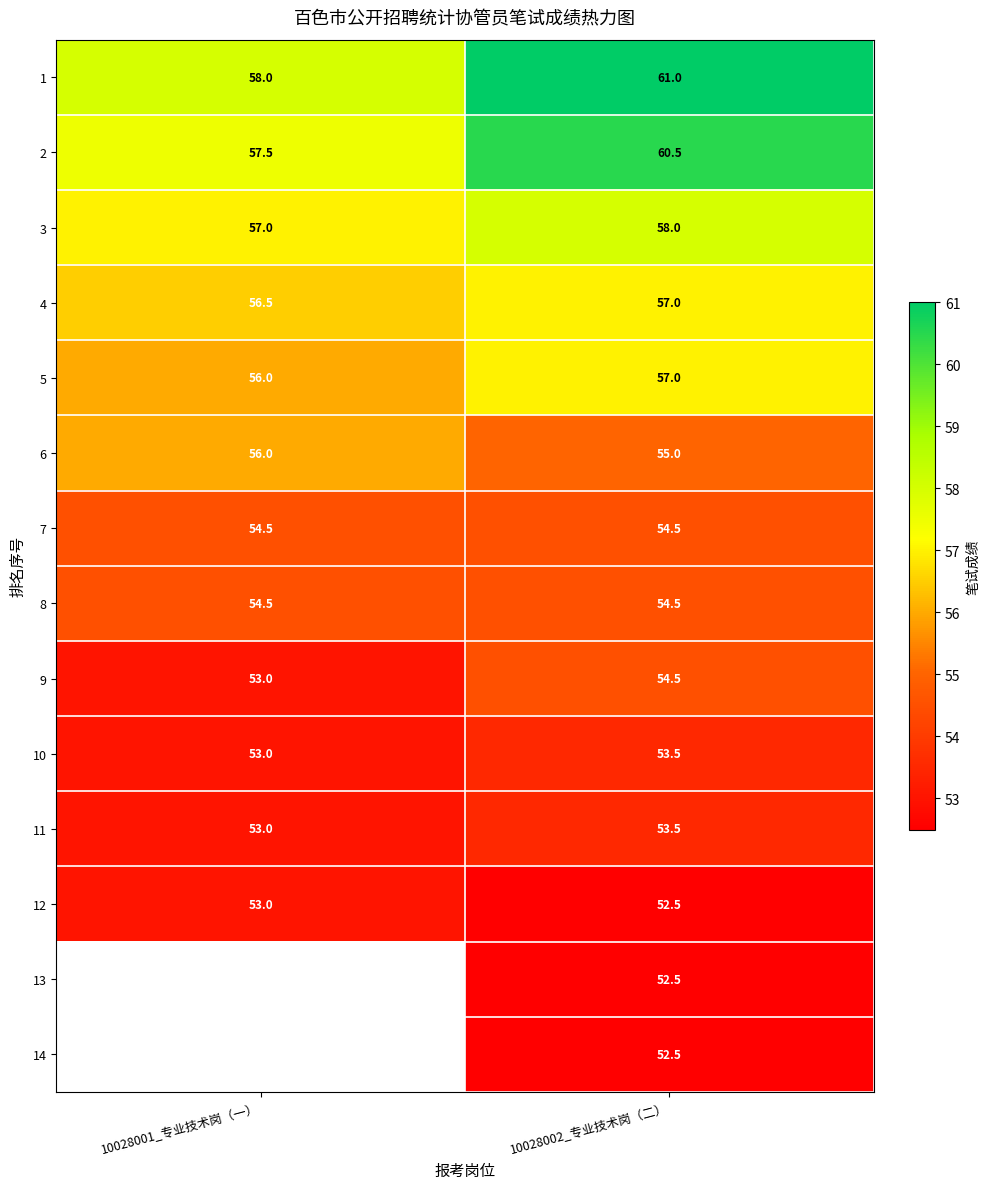

What is the average value of the 9 series?

53.8